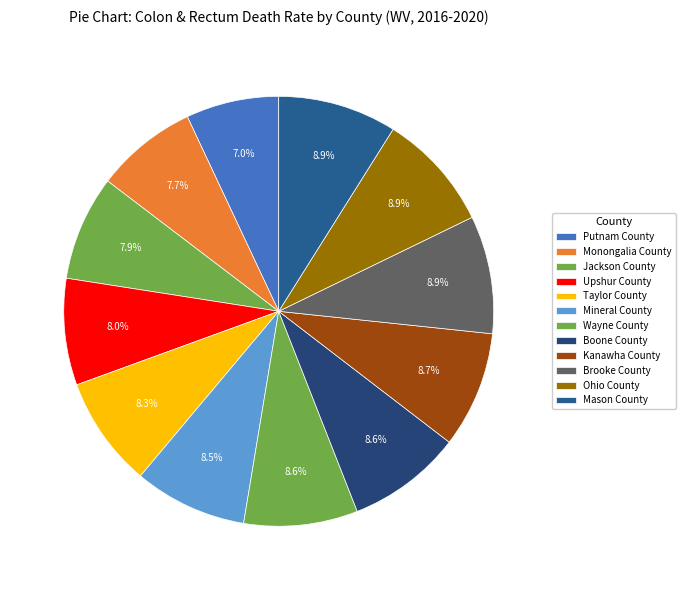

How many segments does this pie chart have?

12